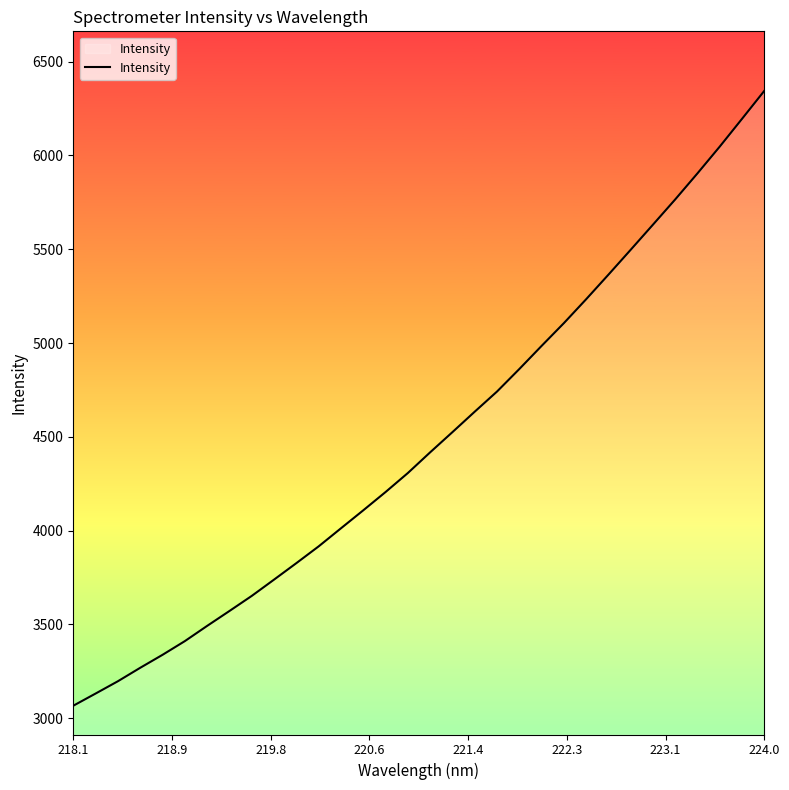

What is the difference between the maximum and minimum values?

3276.7